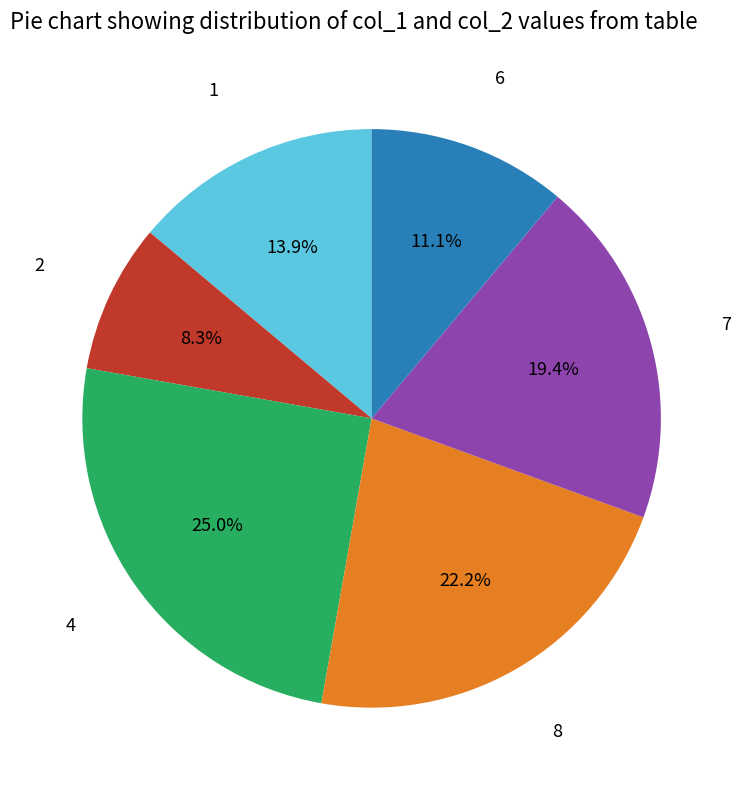

To the nearest percent, what is the combined percentage of 4 and 1?

39%